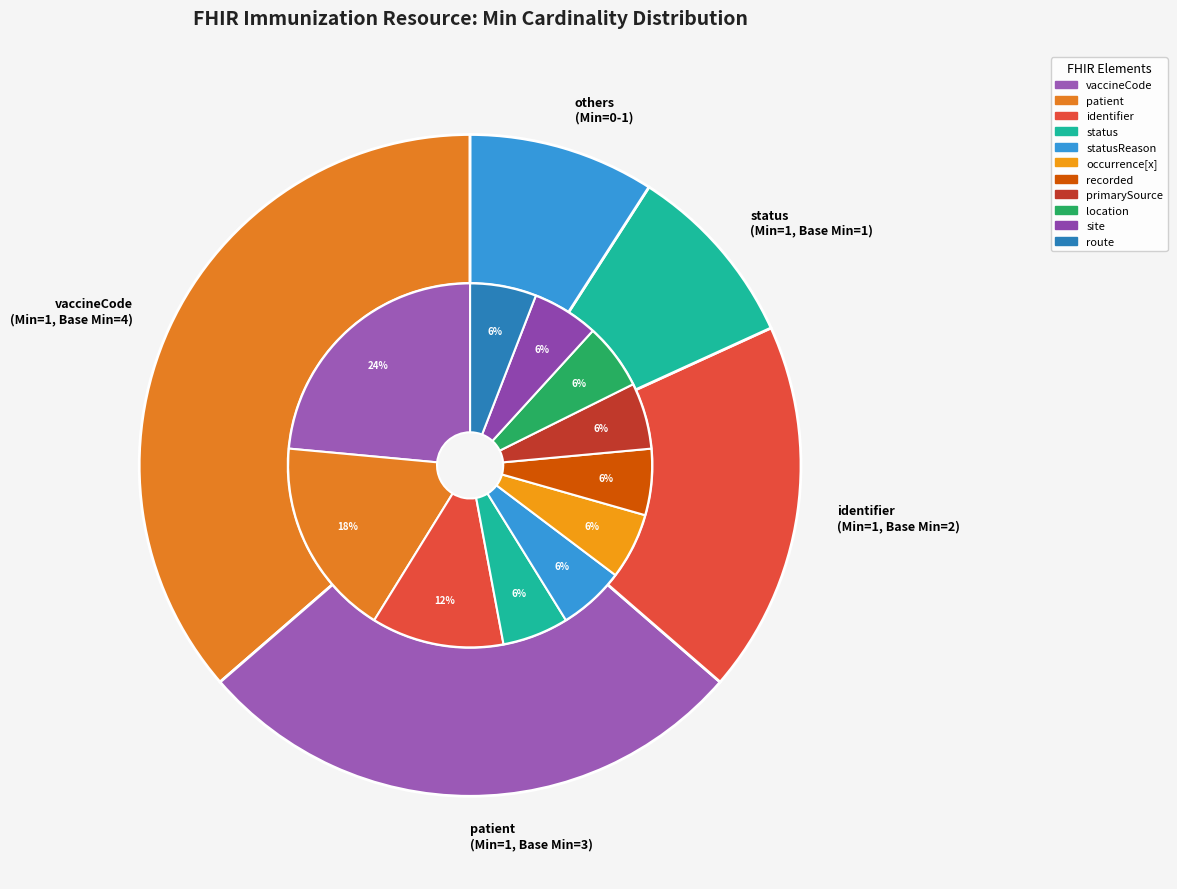

To the nearest percent, what is the average slice percentage?

9%